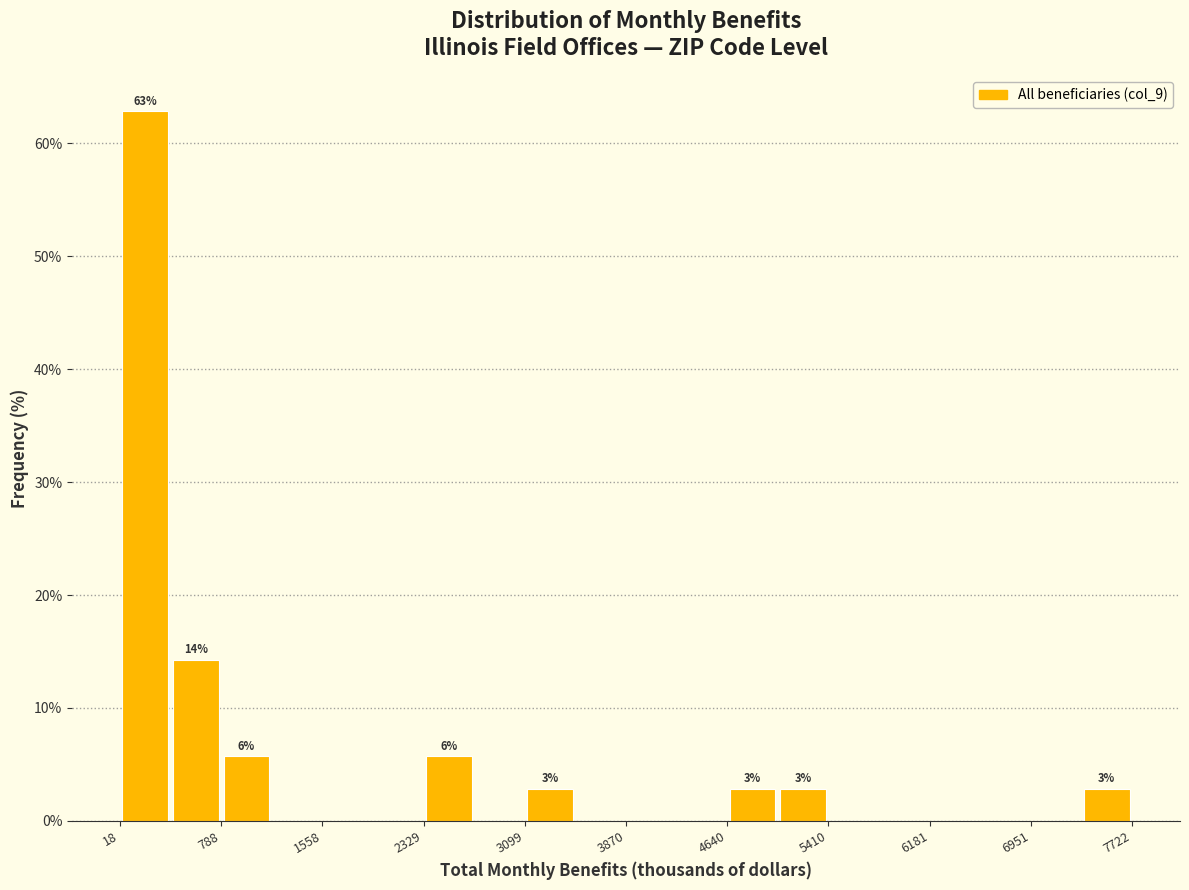

Around what value on the x-axis is the tallest bar? Give the approximate position of its centre, as read against the axis.

200